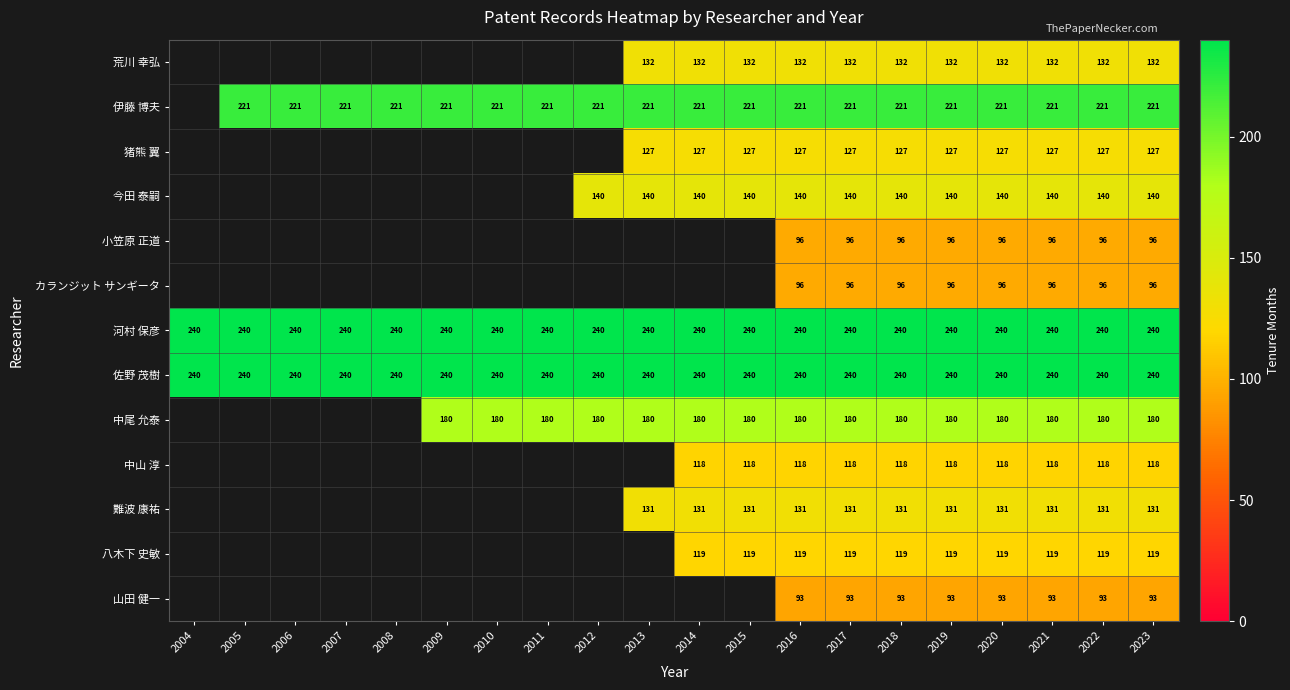

The value of 猪熊 翼 at 2018 is 177. True or false?

False